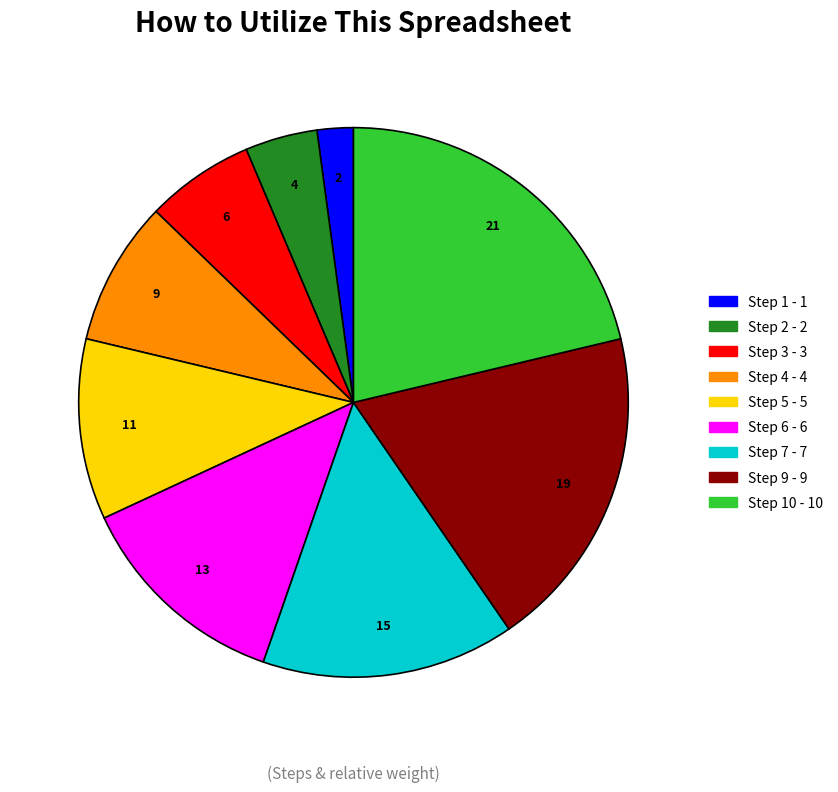

Does any single category account for the majority?

No